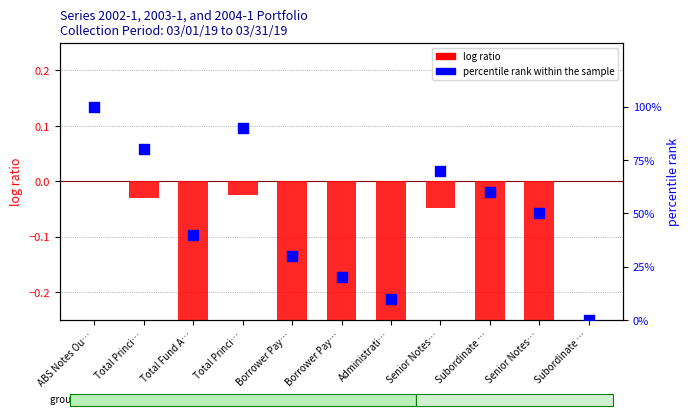

Which series has the widest spread of Y values?

percentile rank within the sample